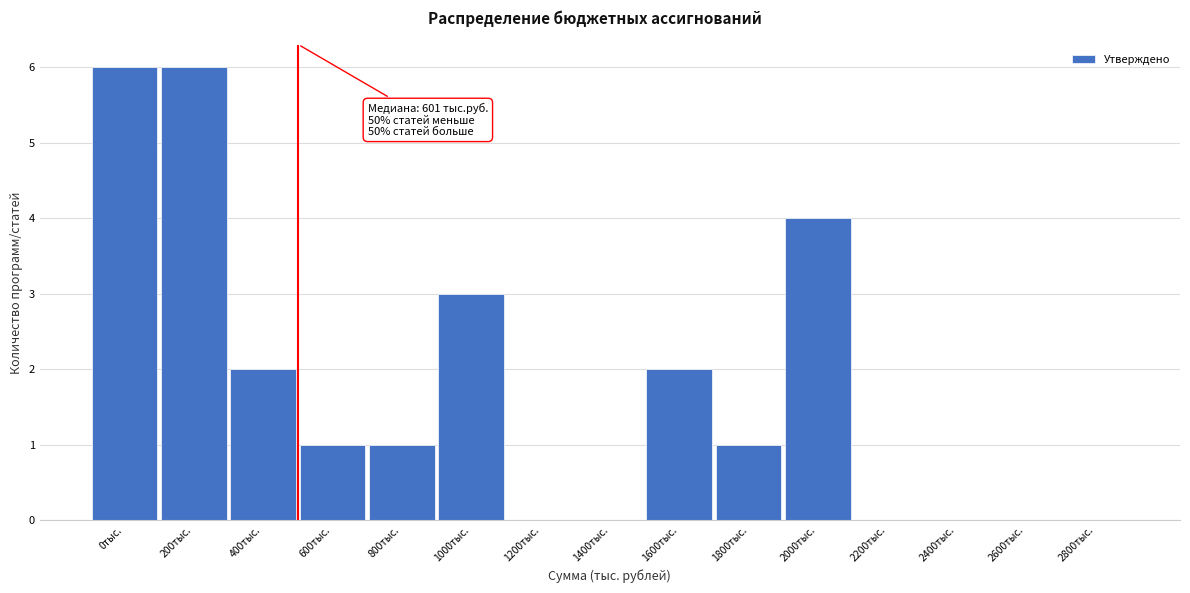

Reading left to right, extract all data points from this chart.

0тыс.=6	200тыс.=6	400тыс.=2	600тыс.=1	800тыс.=1	1000тыс.=3	1200тыс.=0	1400тыс.=0	1600тыс.=2	1800тыс.=1	2000тыс.=4	2200тыс.=0	2400тыс.=0	2600тыс.=0	2800тыс.=0